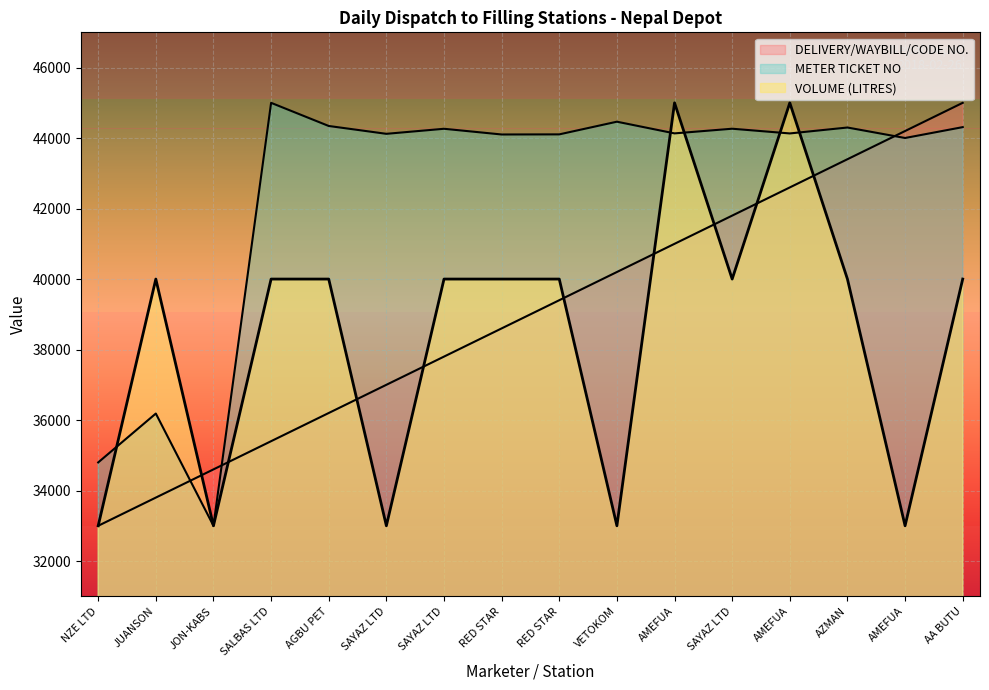

What is the minimum value for VOLUME (LITRES)?

33000.0